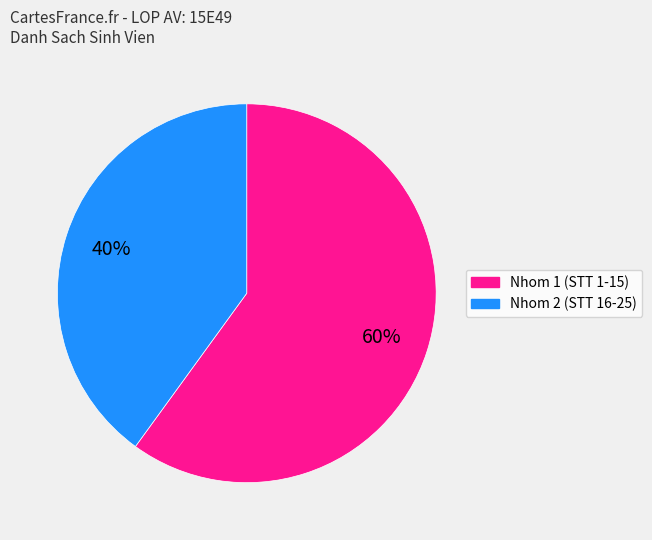

How many slices are in this pie chart?

2